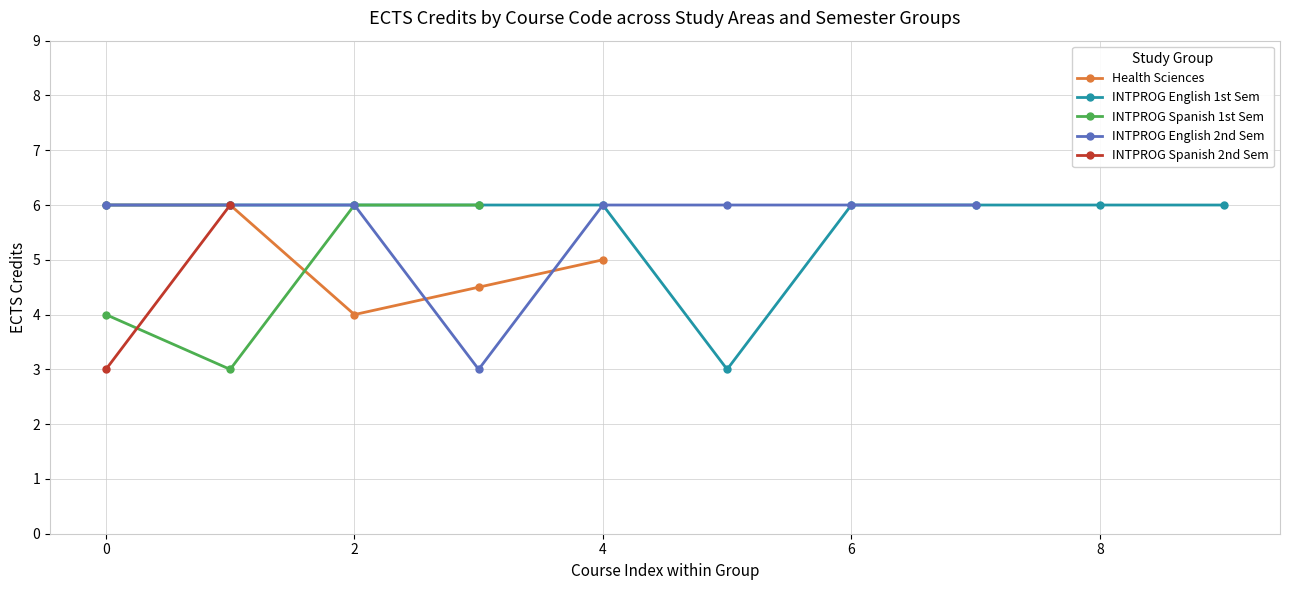

What is the highest value of the Health Sciences series?

6.0